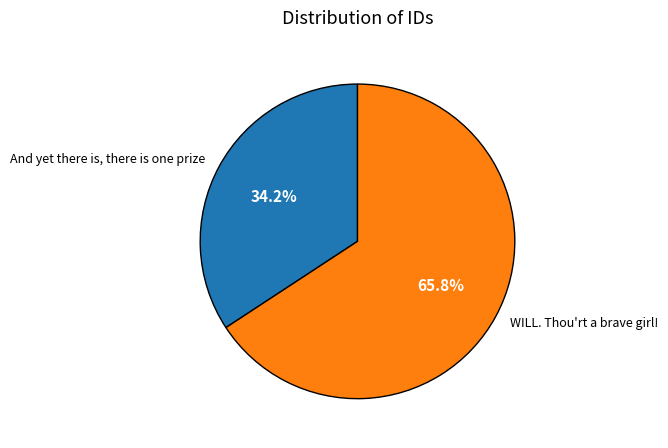

What is the majority slice?

WILL. Thou'rt a brave girl!